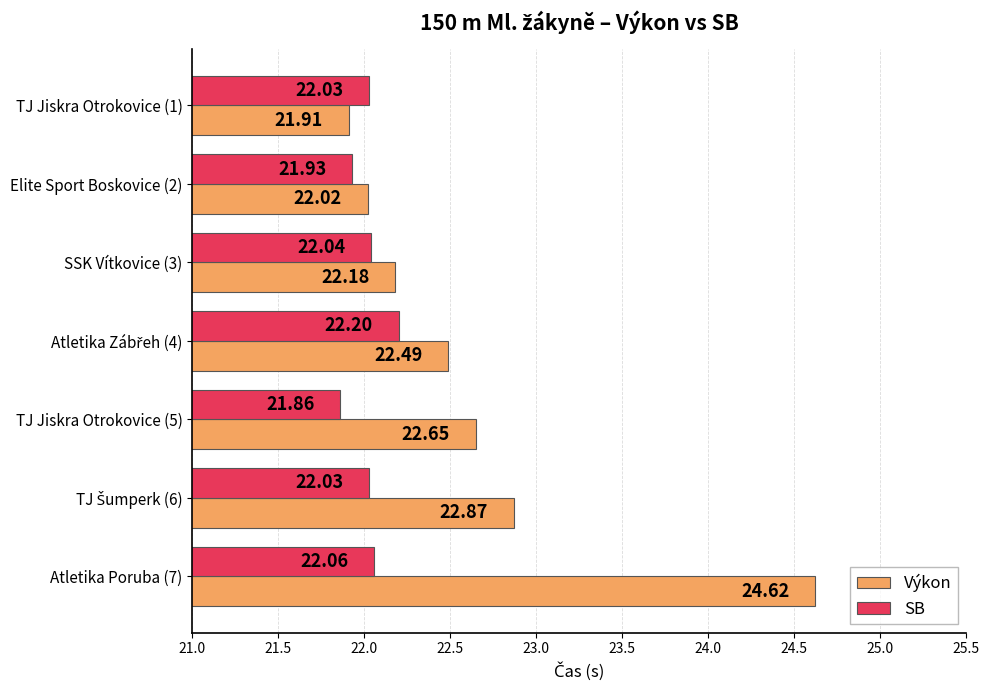

Between TJ Jiskra Otrokovice (5) and Atletika Poruba (7), which series saw the biggest shift?

Výkon